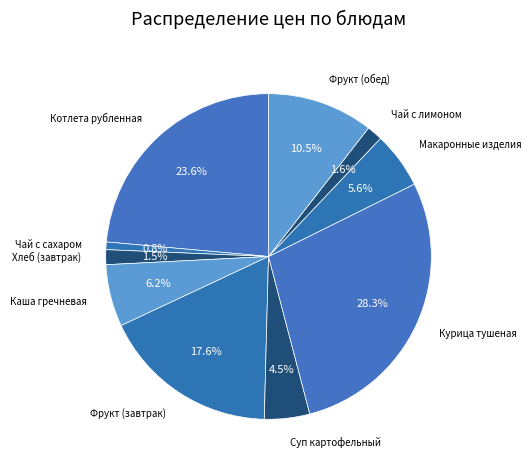

Combined, what portion of the pie is Фрукт (обед) and Чай с сахаром?

11.3%